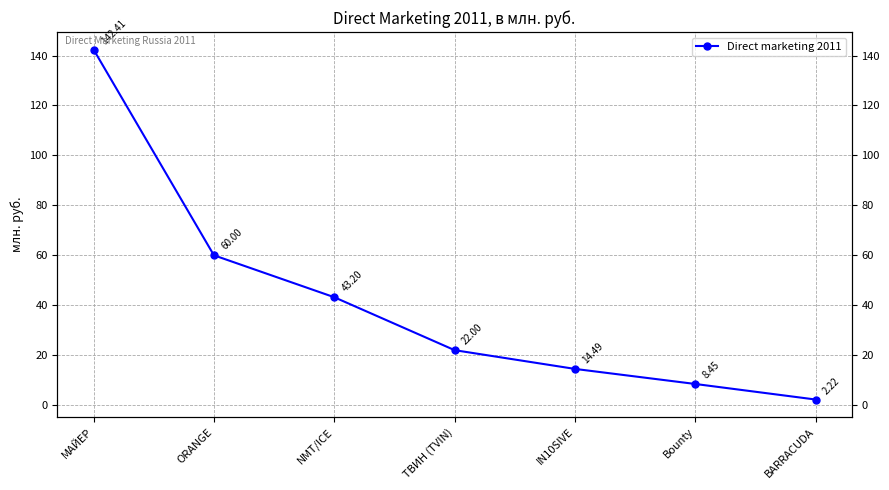

How many values exceed 22?

3